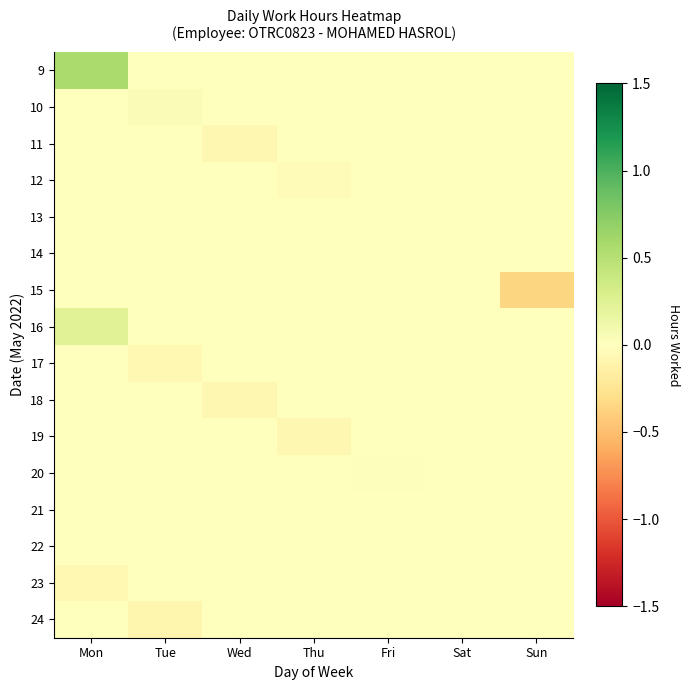

Rank the series at Wed from highest to lowest value.

9, 10, 12, 13, 14, 15, 16, 17, 19, 20, 21, 22, 23, 24, 11, 18